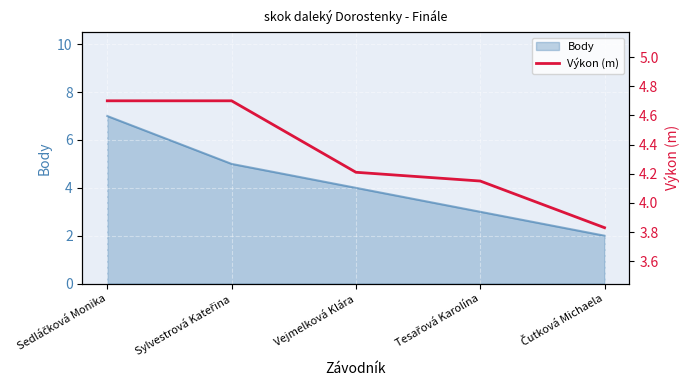

Rank the categories by value from highest to lowest.

Sedláčková Monika, Sylvestrová Kateřina, Vejmelková Klára, Tesařová Karolína, Čutková Michaela